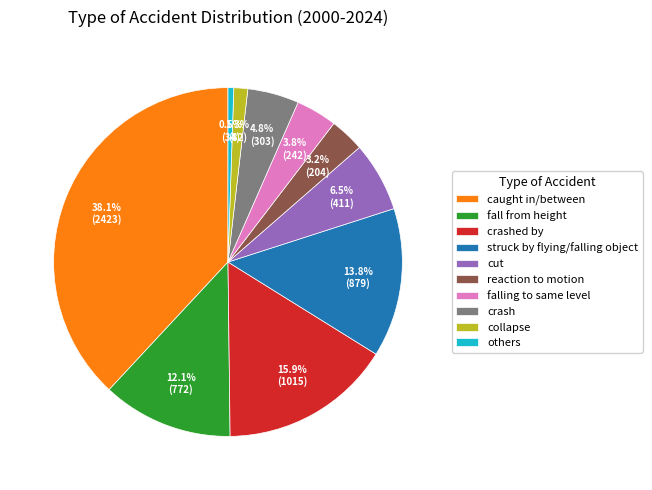

Rank the categories by value from lowest to highest.

others, collapse, reaction to motion, falling to same level, crash, cut, fall from height, struck by flying/falling object, crashed by, caught in/between